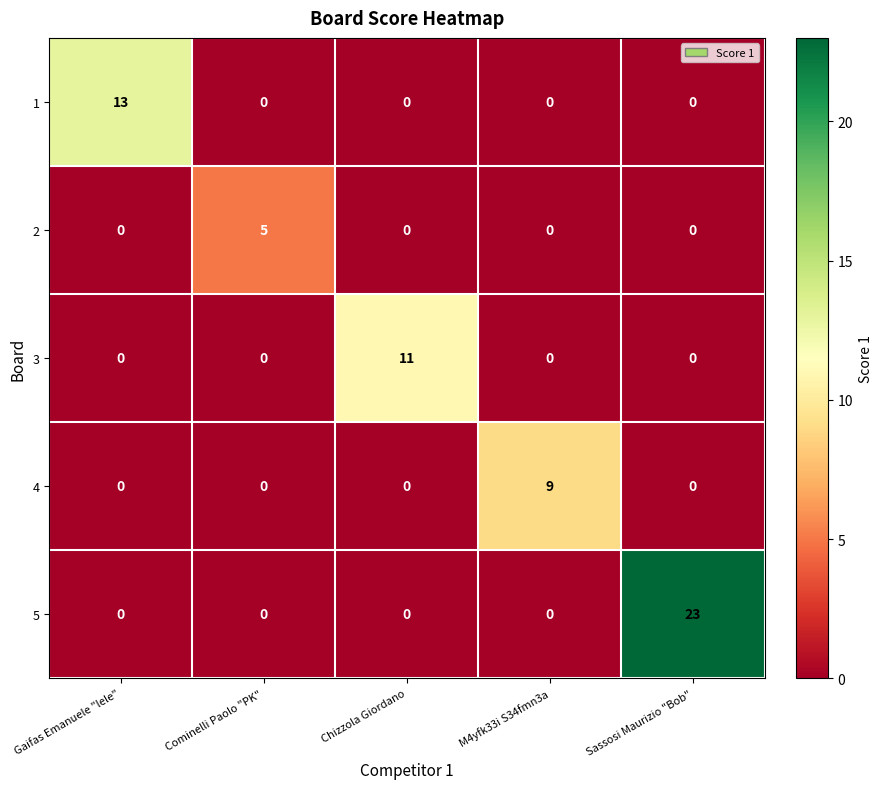

How many positive values does the 4 series have?

1